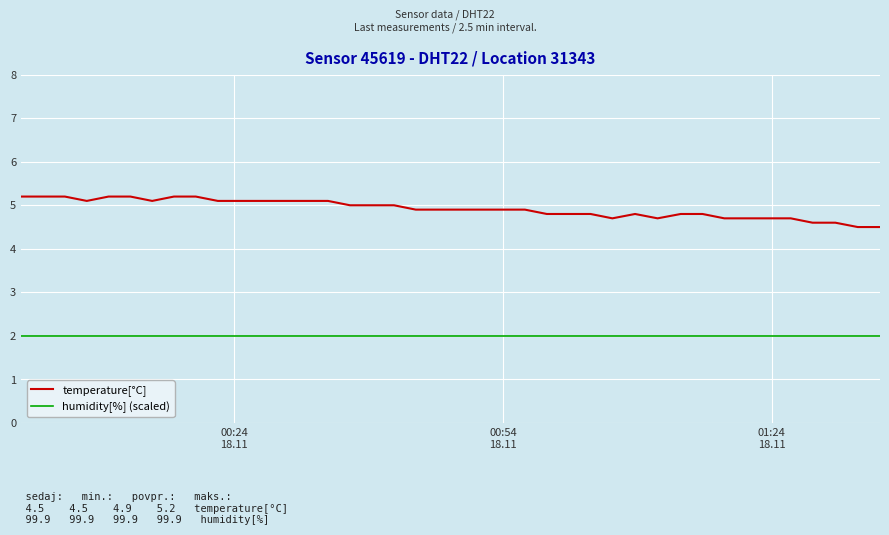

What is the minimum value shown in the chart?

2.0